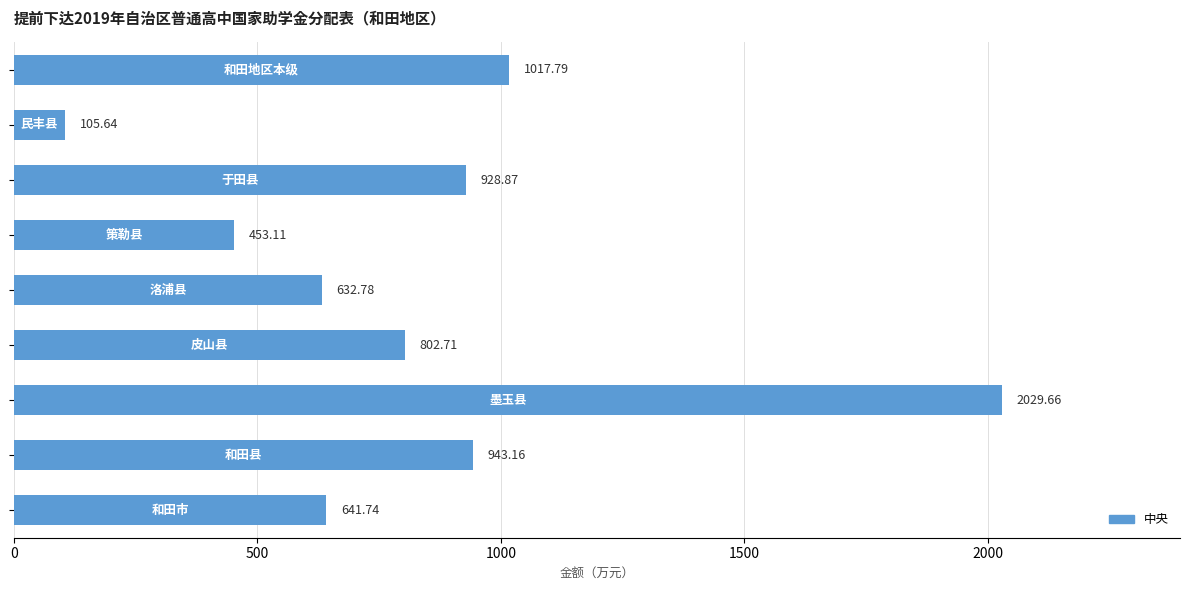

What is the sum of all values?

7555.5